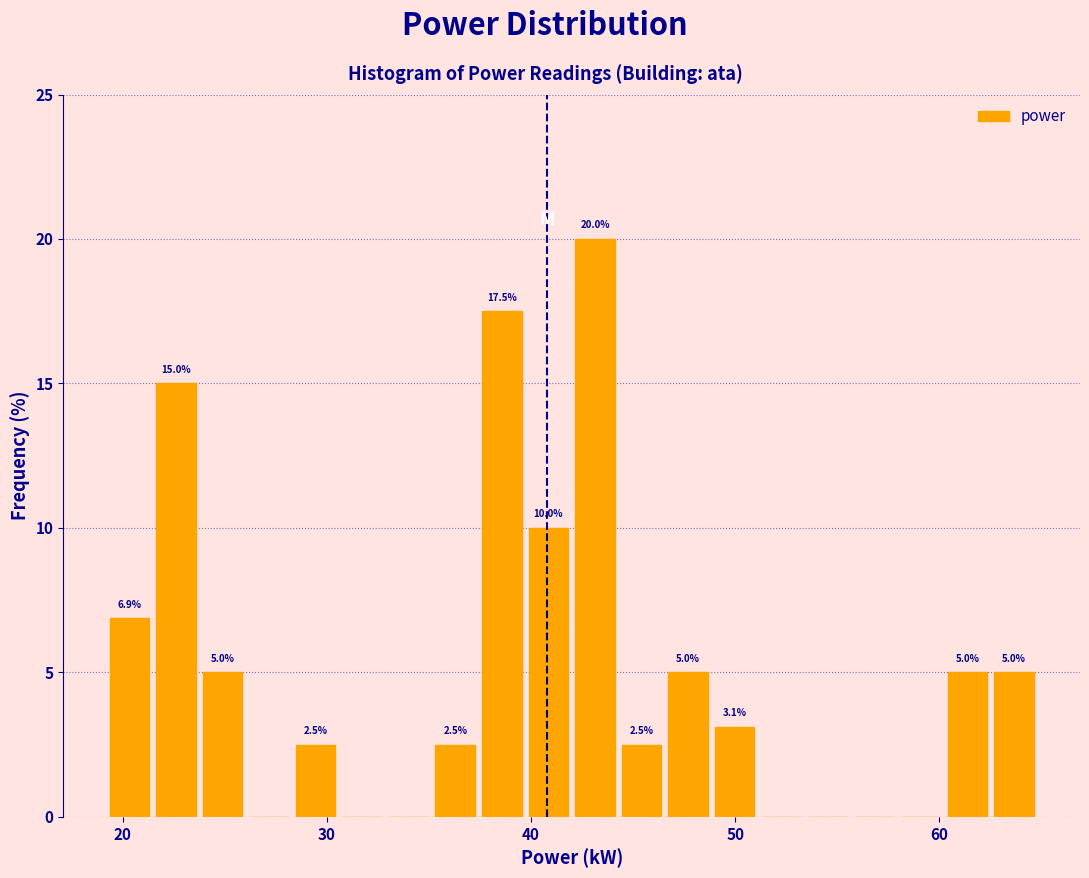

Read against the x-axis, roughly where is the centre of the tallest bar?

43